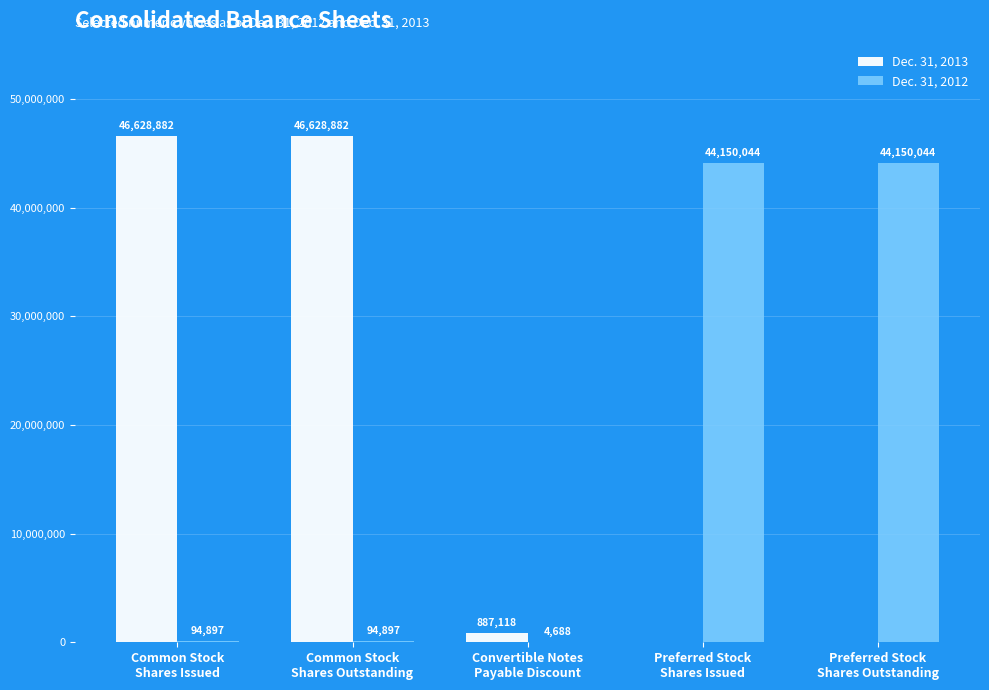

What is the sum of all Dec. 31, 2012 values?

88494570